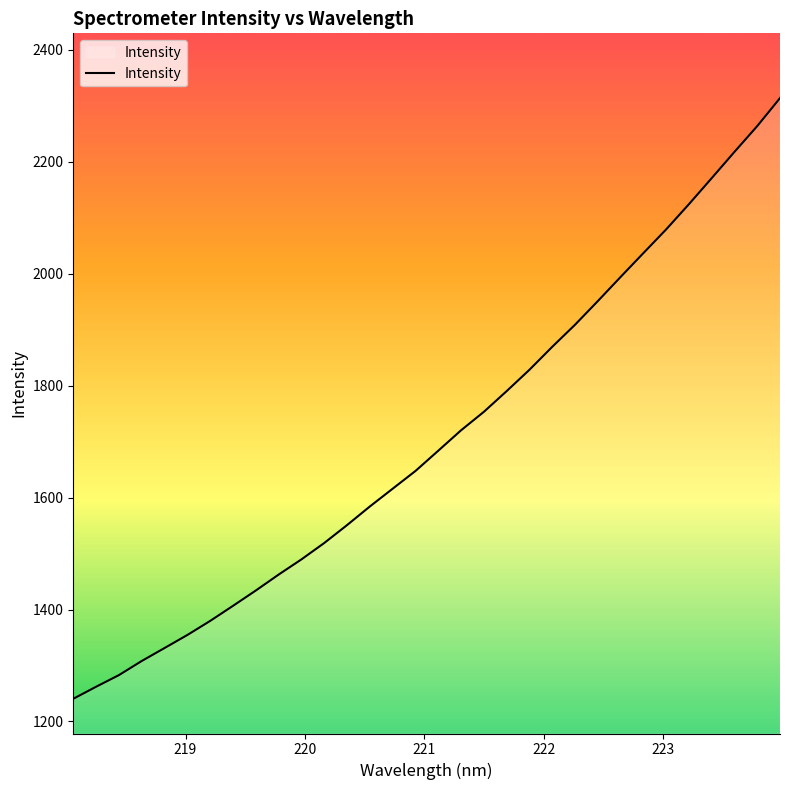

What is the greatest value displayed?

2314.0